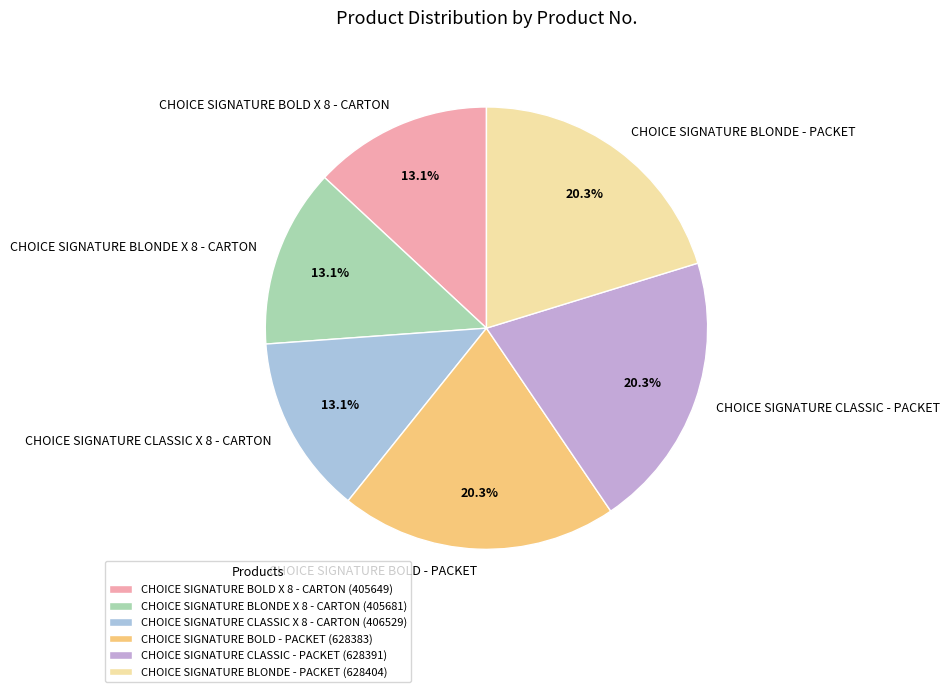

How many segments does this pie chart have?

6